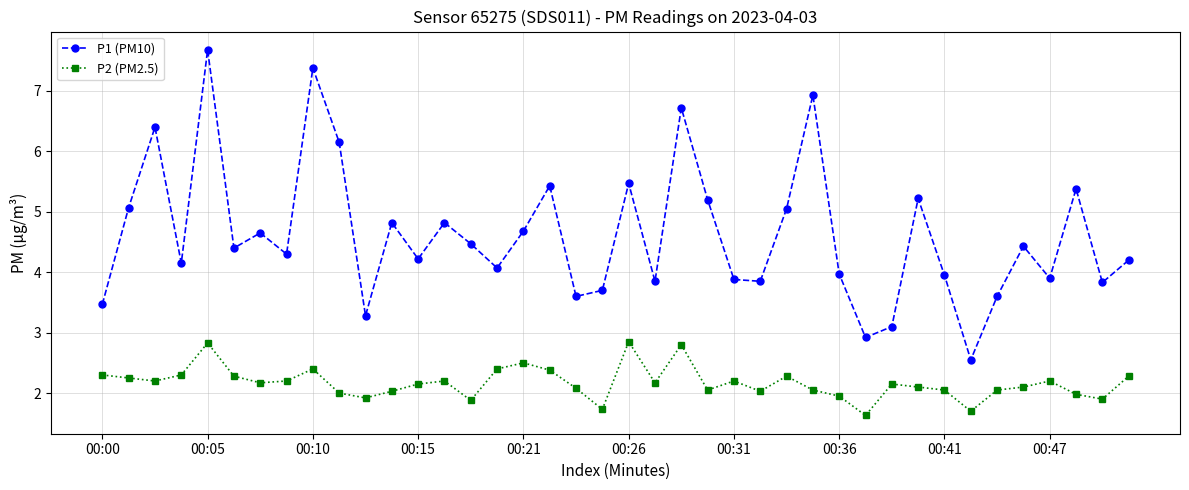

How many interior local valleys does the P1 (PM10) series have?

13